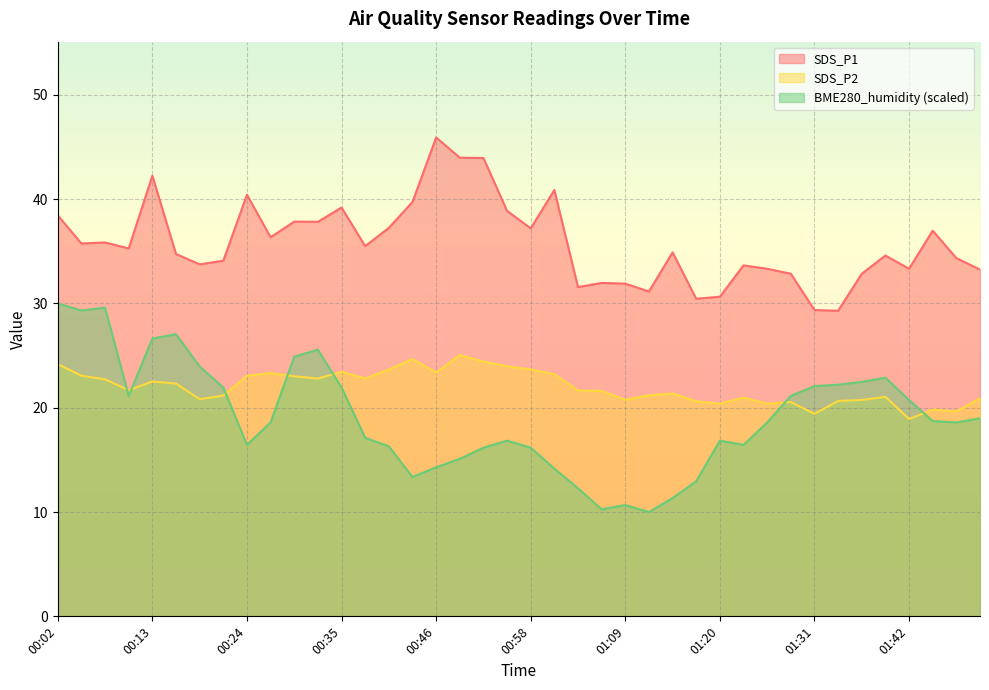

Reading left to right, what are all the values shown in this chart?

SDS_P1: 00:02=38.5	00:05=35.8	00:08=35.9	00:11=35.3	00:13=42.2	00:16=34.8	00:19=33.8	00:22=34.1	00:24=40.4	00:27=36.4	00:30=37.9	00:33=37.8	00:35=39.2	00:38=35.5	00:41=37.2	00:44=39.7	00:46=45.9	00:49=44.0	00:52=44.0	00:55=38.9	00:58=37.2	01:00=40.9	01:03=31.6	01:06=32.0	01:09=31.9	01:11=31.1	01:14=34.9	01:17=30.4	01:20=30.6	01:22=33.6	01:25=33.3	01:28=32.9	01:31=29.4	01:34=29.3	01:36=32.9	01:39=34.6	01:42=33.3	01:45=37.0	01:47=34.4	01:50=33.2
SDS_P2: 00:02=24.2	00:05=23.1	00:08=22.7	00:11=21.7	00:13=22.5	00:16=22.3	00:19=20.8	00:22=21.2	00:24=23.1	00:27=23.3	00:30=23.0	00:33=22.8	00:35=23.4	00:38=22.8	00:41=23.7	00:44=24.7	00:46=23.4	00:49=25.1	00:52=24.4	00:55=24.0	00:58=23.7	01:00=23.2	01:03=21.6	01:06=21.6	01:09=20.8	01:11=21.2	01:14=21.4	01:17=20.6	01:20=20.4	01:22=21.0	01:25=20.4	01:28=20.6	01:31=19.4	01:34=20.6	01:36=20.8	01:39=21.1	01:42=18.9	01:45=19.8	01:47=19.6	01:50=20.9
BME280_humidity: 00:02=30.0	00:05=29.3	00:08=29.6	00:11=21.1	00:13=26.6	00:16=27.0	00:19=24.0	00:22=21.9	00:24=16.4	00:27=18.6	00:30=24.9	00:33=25.6	00:35=21.9	00:38=17.1	00:41=16.3	00:44=13.4	00:46=14.3	00:49=15.1	00:52=16.2	00:55=16.8	00:58=16.2	01:00=14.2	01:03=12.3	01:06=10.3	01:09=10.7	01:11=10.0	01:14=11.3	01:17=13.0	01:20=16.8	01:22=16.4	01:25=18.6	01:28=21.1	01:31=22.1	01:34=22.2	01:36=22.5	01:39=22.9	01:42=20.7	01:45=18.7	01:47=18.6	01:50=19.0